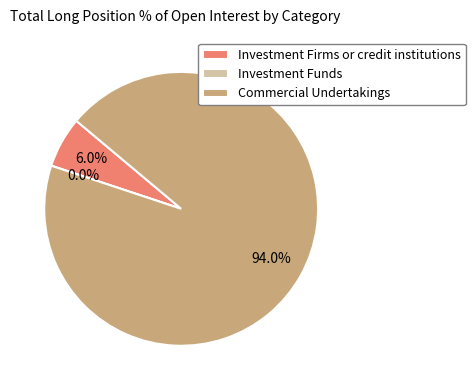

To the nearest percent, what is the difference between the Investment Funds and Investment Firms or credit institutions slice percentages?

6%